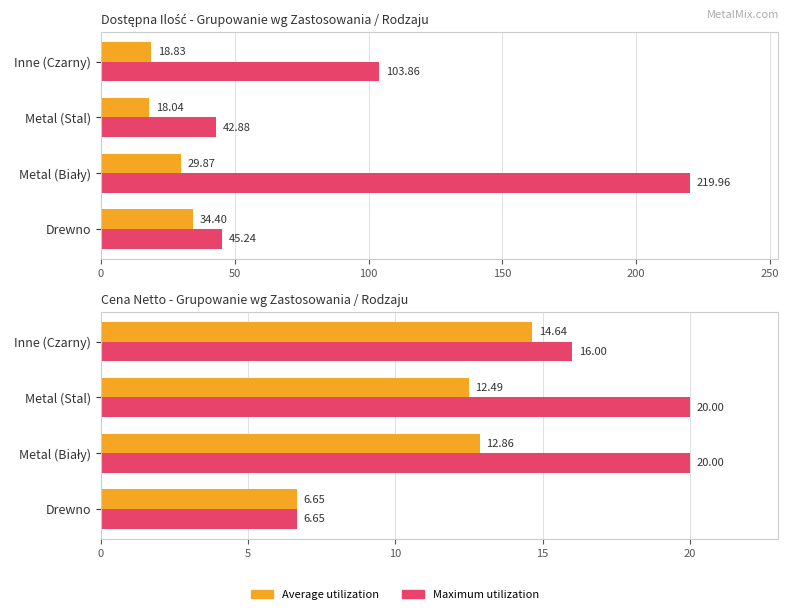

Between Drewno and Inne (Czarny), which series saw the biggest shift?

Maximum utilization